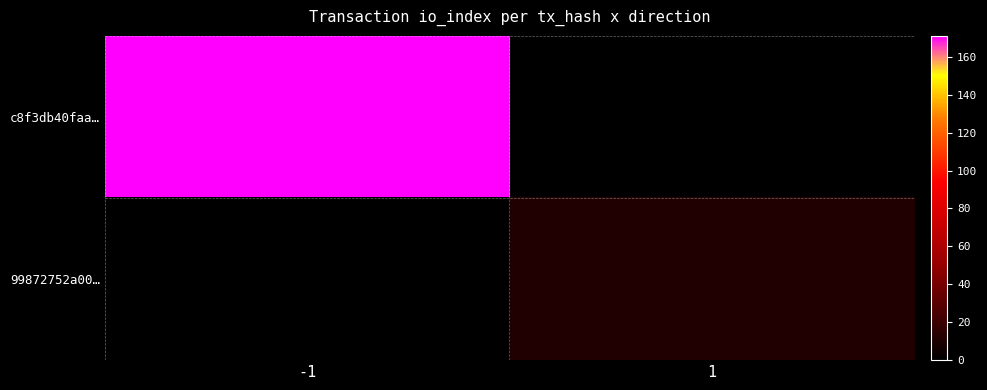

What is the maximum value shown in the chart?

171.0